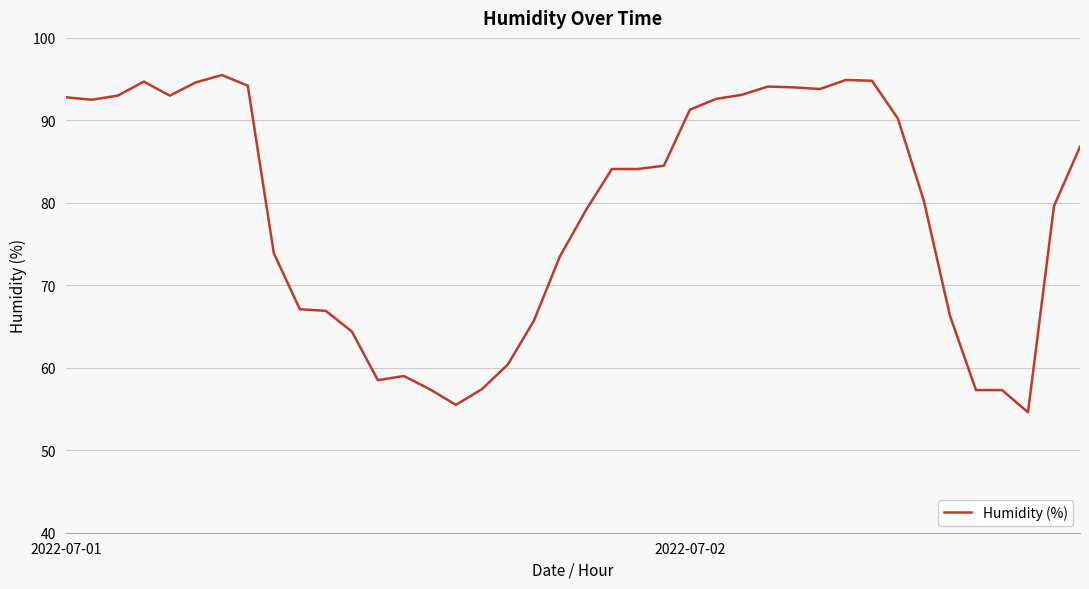

True or false: there are more than 0 points higher than both neighbors.

True